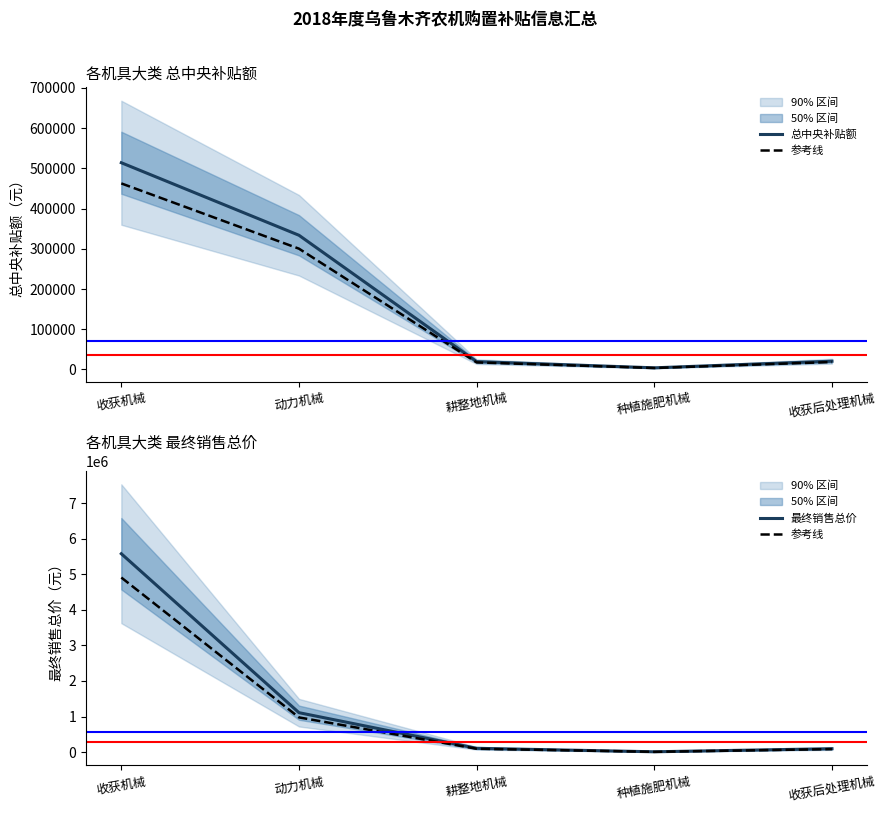

True or false: 参考线 has a value of 94336.0 at 耕整地机械.

True